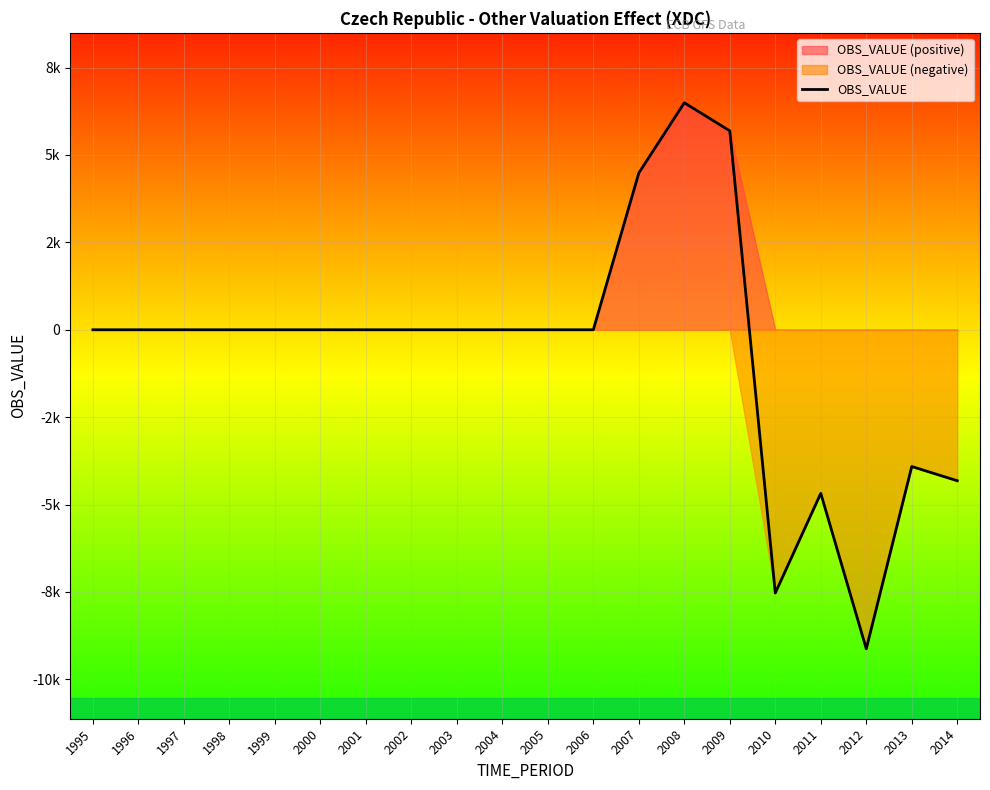

How many interior local valleys (lower than both neighbors) does the data have?

2